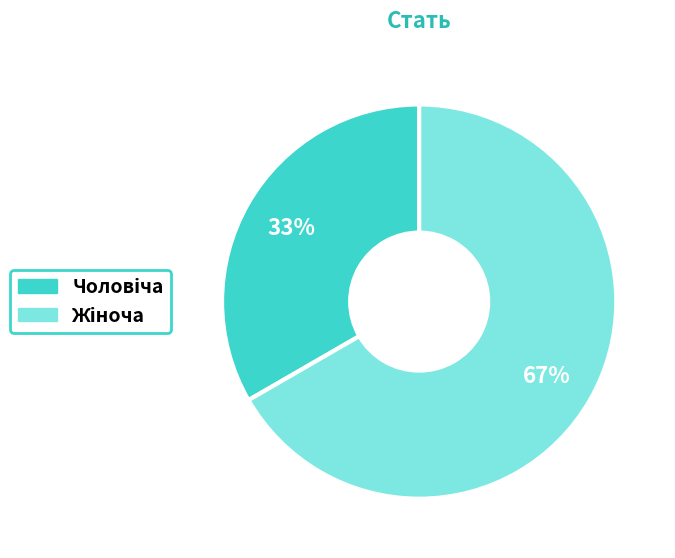

Is there any slice that represents more than half of the pie?

Yes